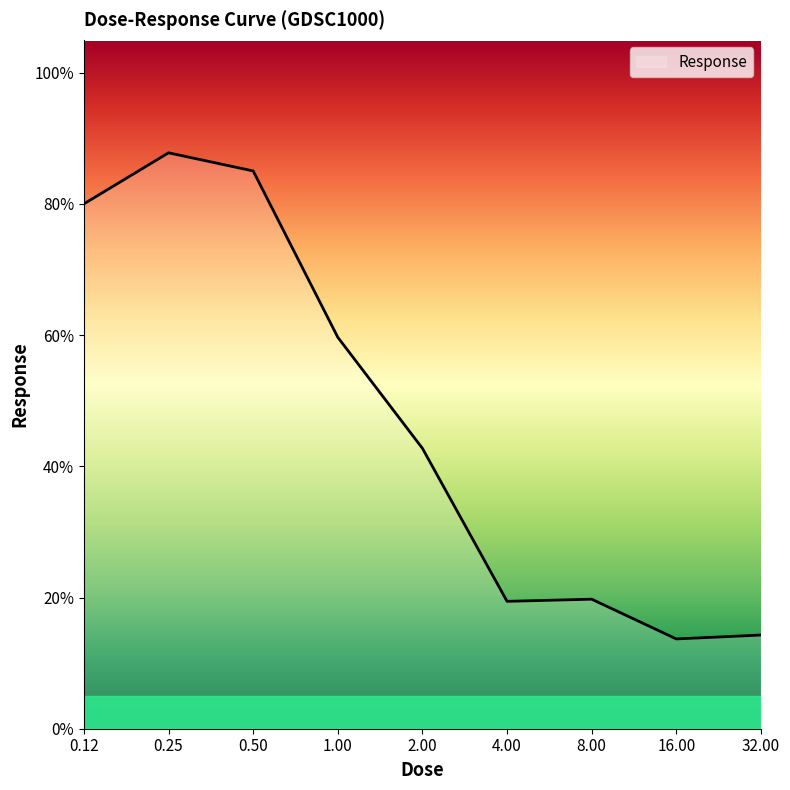

What is the smallest value displayed?

13.7